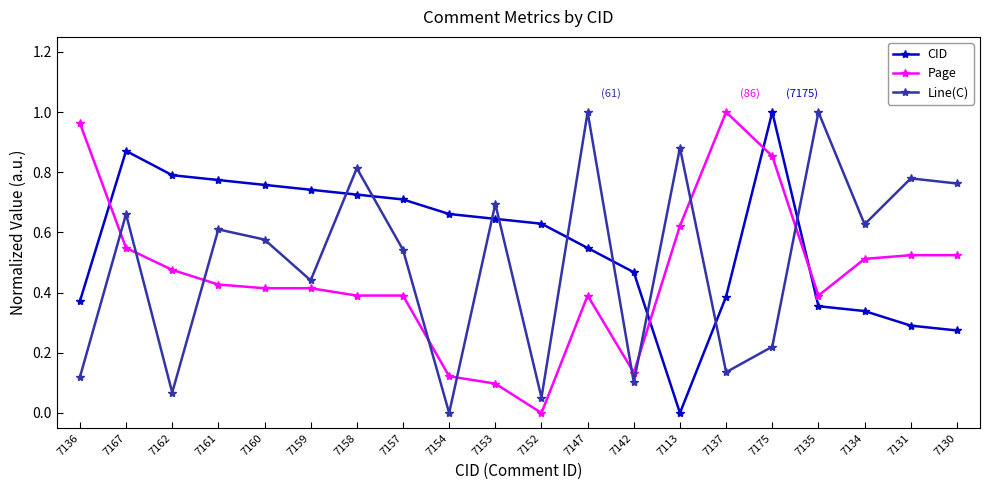

True or false: CID and Page cross at least once.

True